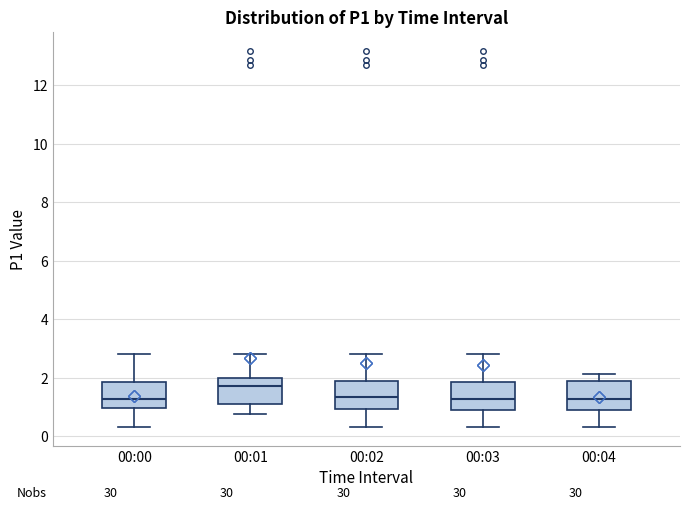

Which box has the highest median line?

00:01